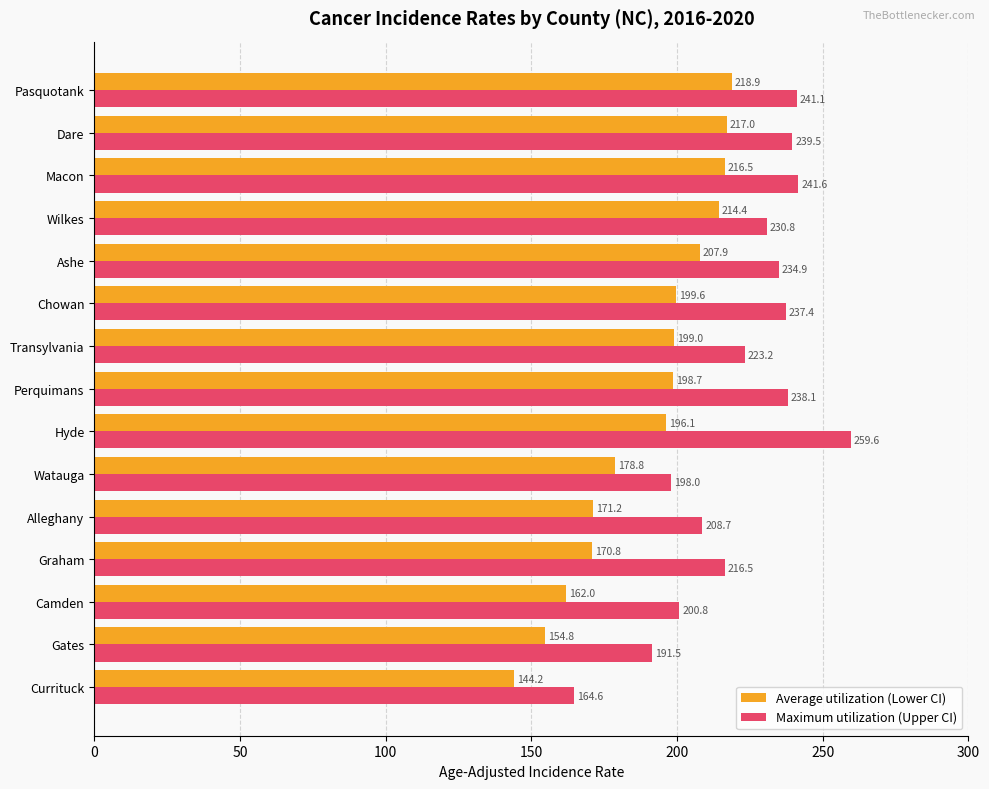

What are all the series names shown in the legend?

Average utilization (Lower CI), Maximum utilization (Upper CI)